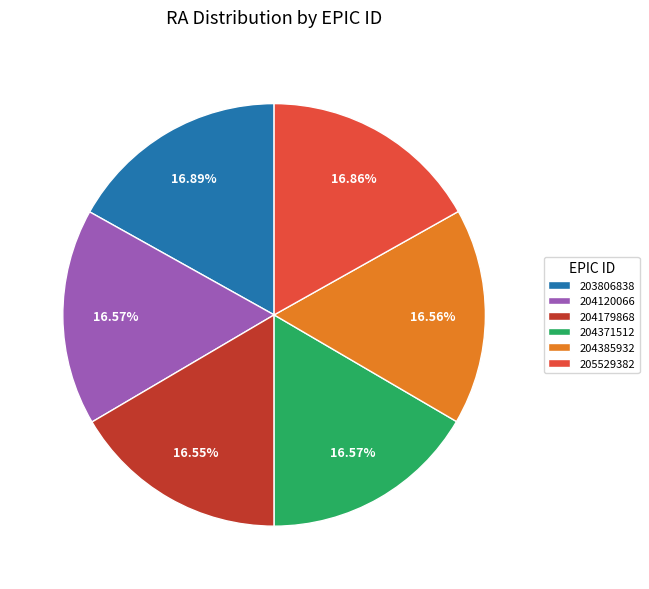

Is the sum of 204179868 and 204120066 greater than half?

No